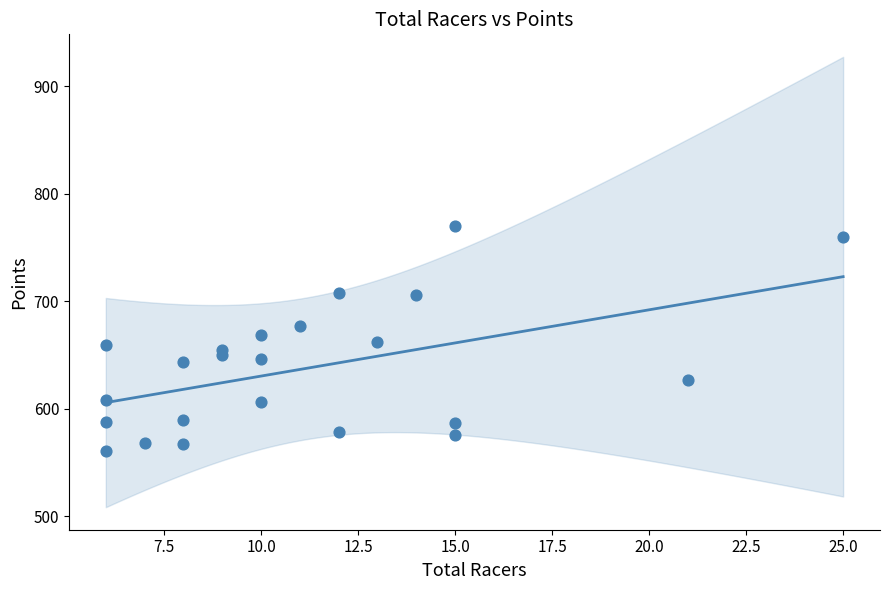

What is the range of X values (max minus min)?

19.0